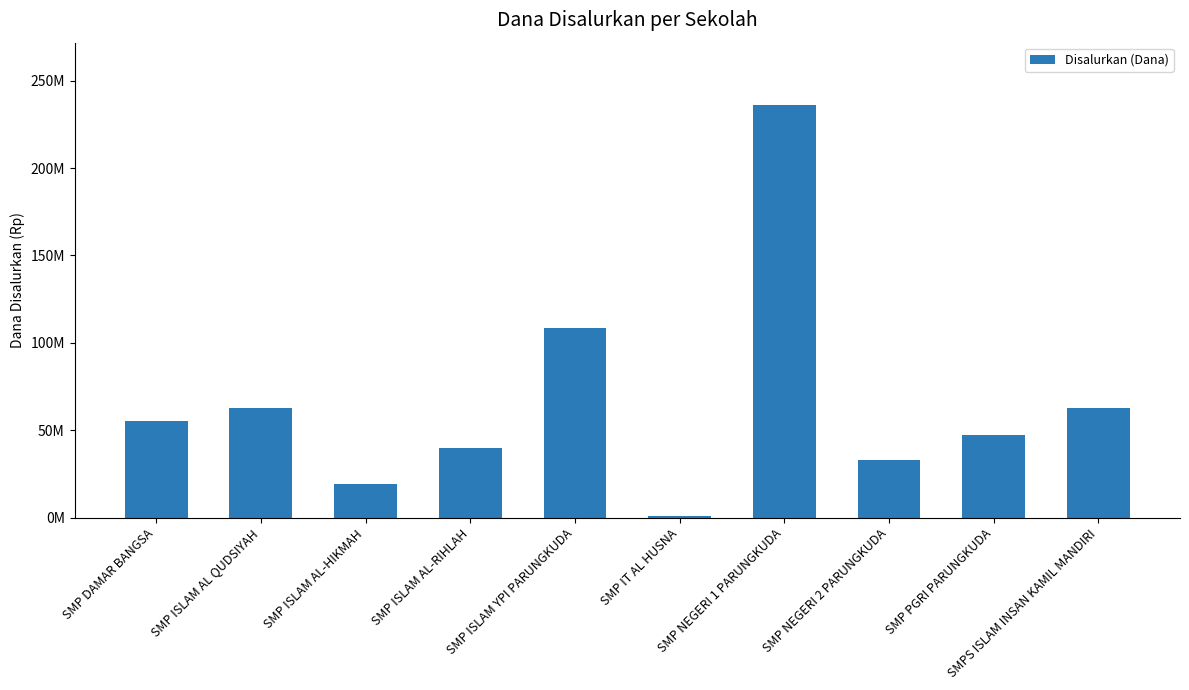

The chart shows a value of 55500000 at SMP DAMAR BANGSA. True or false?

True